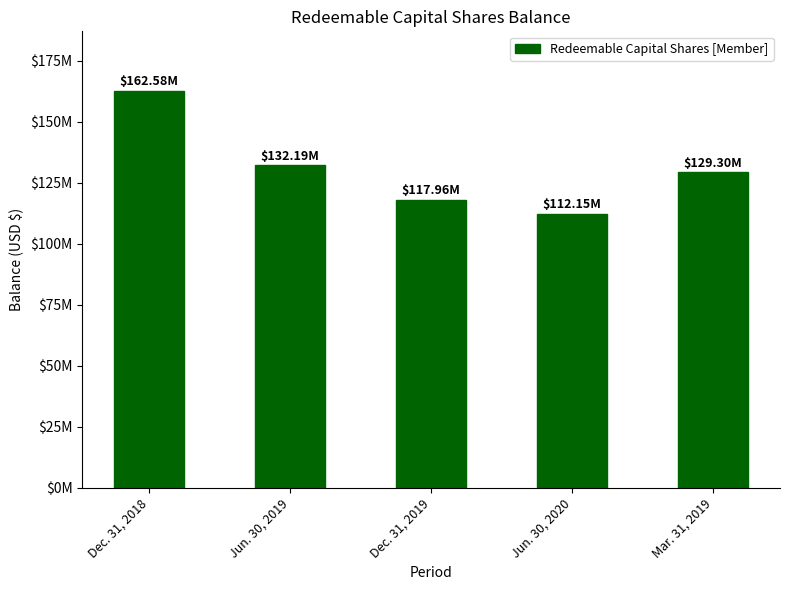

Reading right to left, what are all the values shown in this chart?

Mar. 31, 2019=129300360	Jun. 30, 2020=112153039	Dec. 31, 2019=117963792	Jun. 30, 2019=132186489	Dec. 31, 2018=162583352